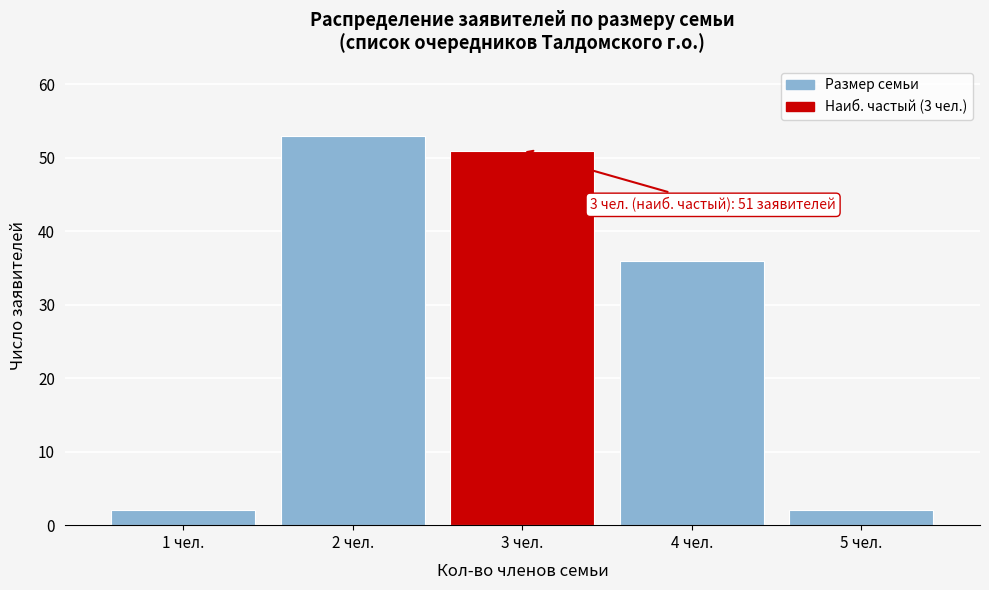

Reading left to right, list all the values displayed in this chart.

1 чел.=2	2 чел.=53	3 чел.=51	4 чел.=36	5 чел.=2